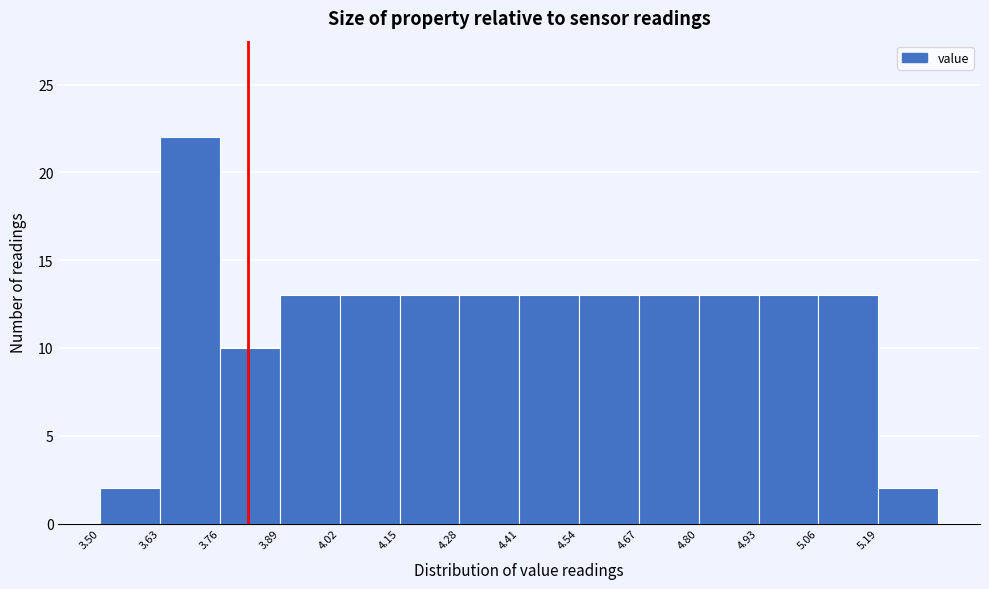

Reading left to right, transcribe this chart: for each bar, give the range it covers on the x-axis and its height. Neither the bar edges nor the heights are printed on the chart, so give them approximately, as read against the axes.

3.50 to 3.63: 2
3.63 to 3.76: 22
3.76 to 3.89: 10
3.89 to 4.02: 13
4.02 to 4.15: 13
4.15 to 4.28: 13
4.28 to 4.41: 13
4.41 to 4.54: 13
4.54 to 4.67: 13
4.67 to 4.80: 13
4.80 to 4.93: 13
4.93 to 5.06: 13
5.06 to 5.19: 13
5.19 to 5.32: 2